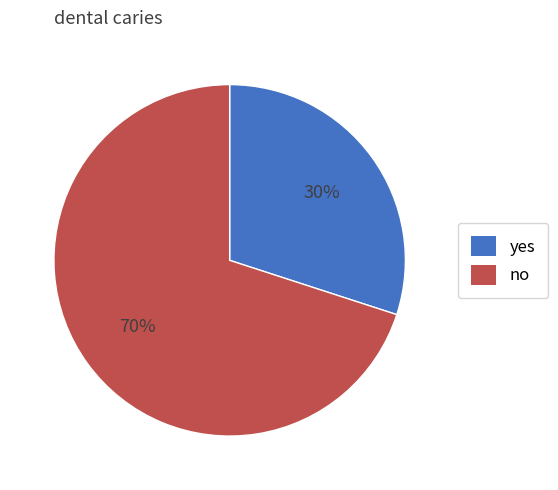

To the nearest percent, what is the average slice percentage?

50%